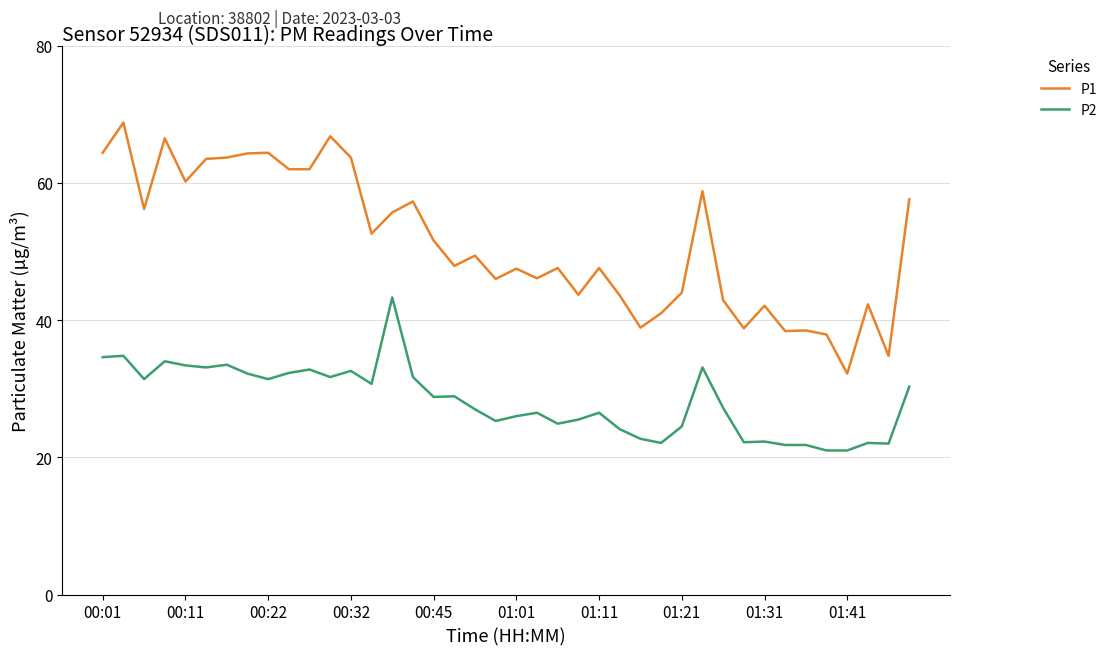

True or false: P2 and P1 cross at least once.

False